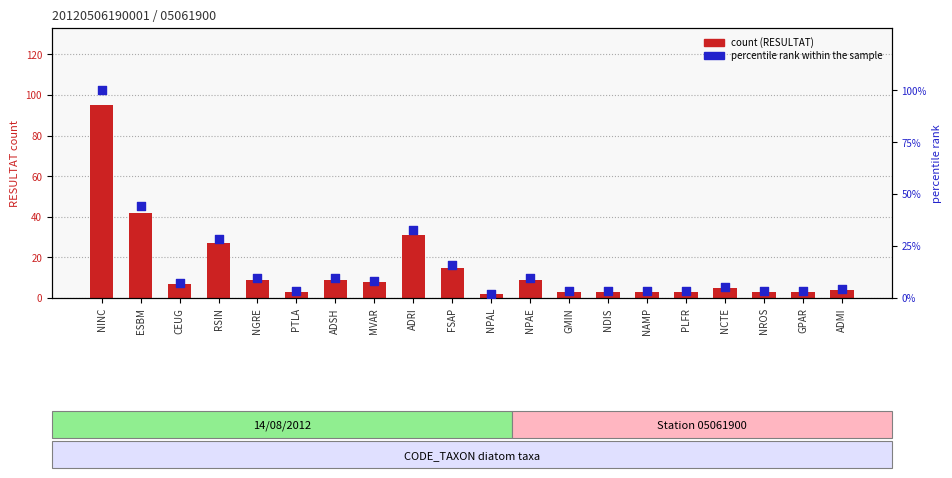

What is the total value across all series at NROS?

6.2